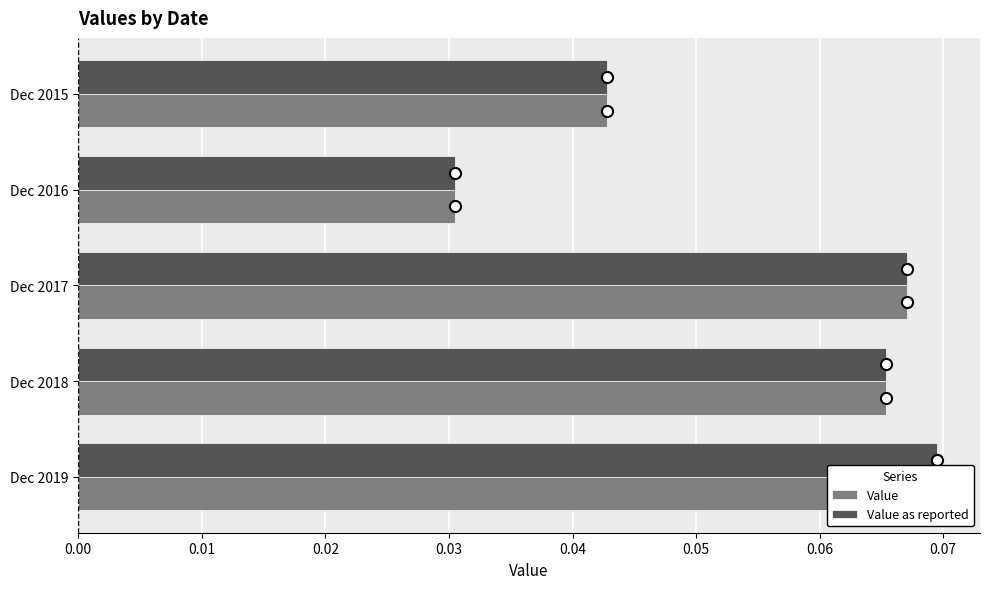

The value of Value at Dec 2017 is 0.0. True or false?

False